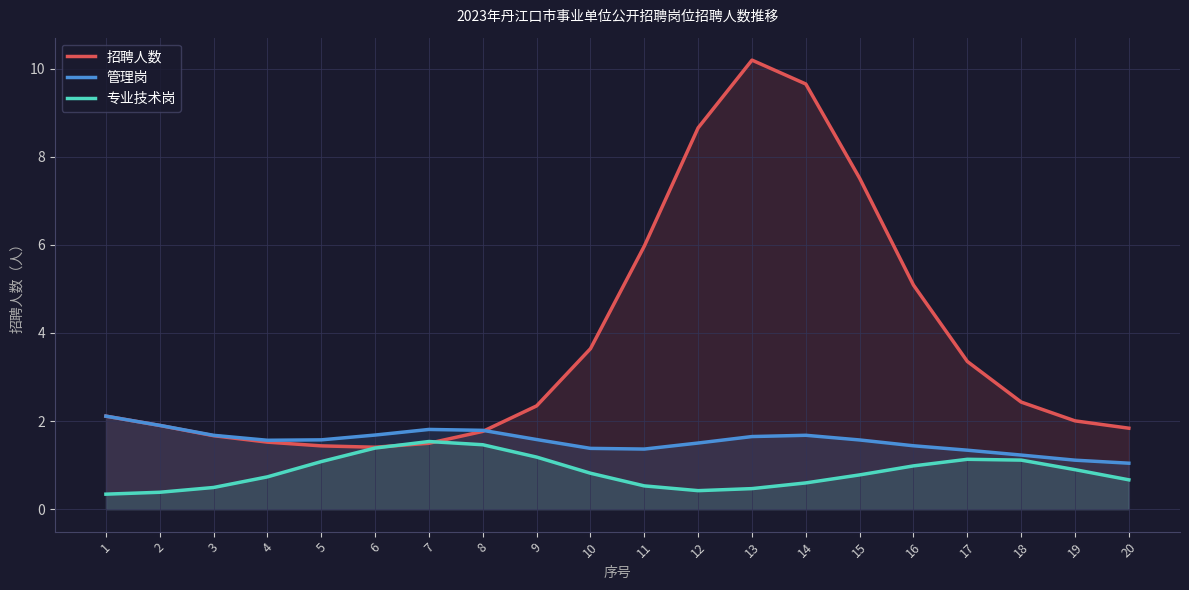

What is the difference between the second highest and minimum values in the 专业技术岗 series?

1.1